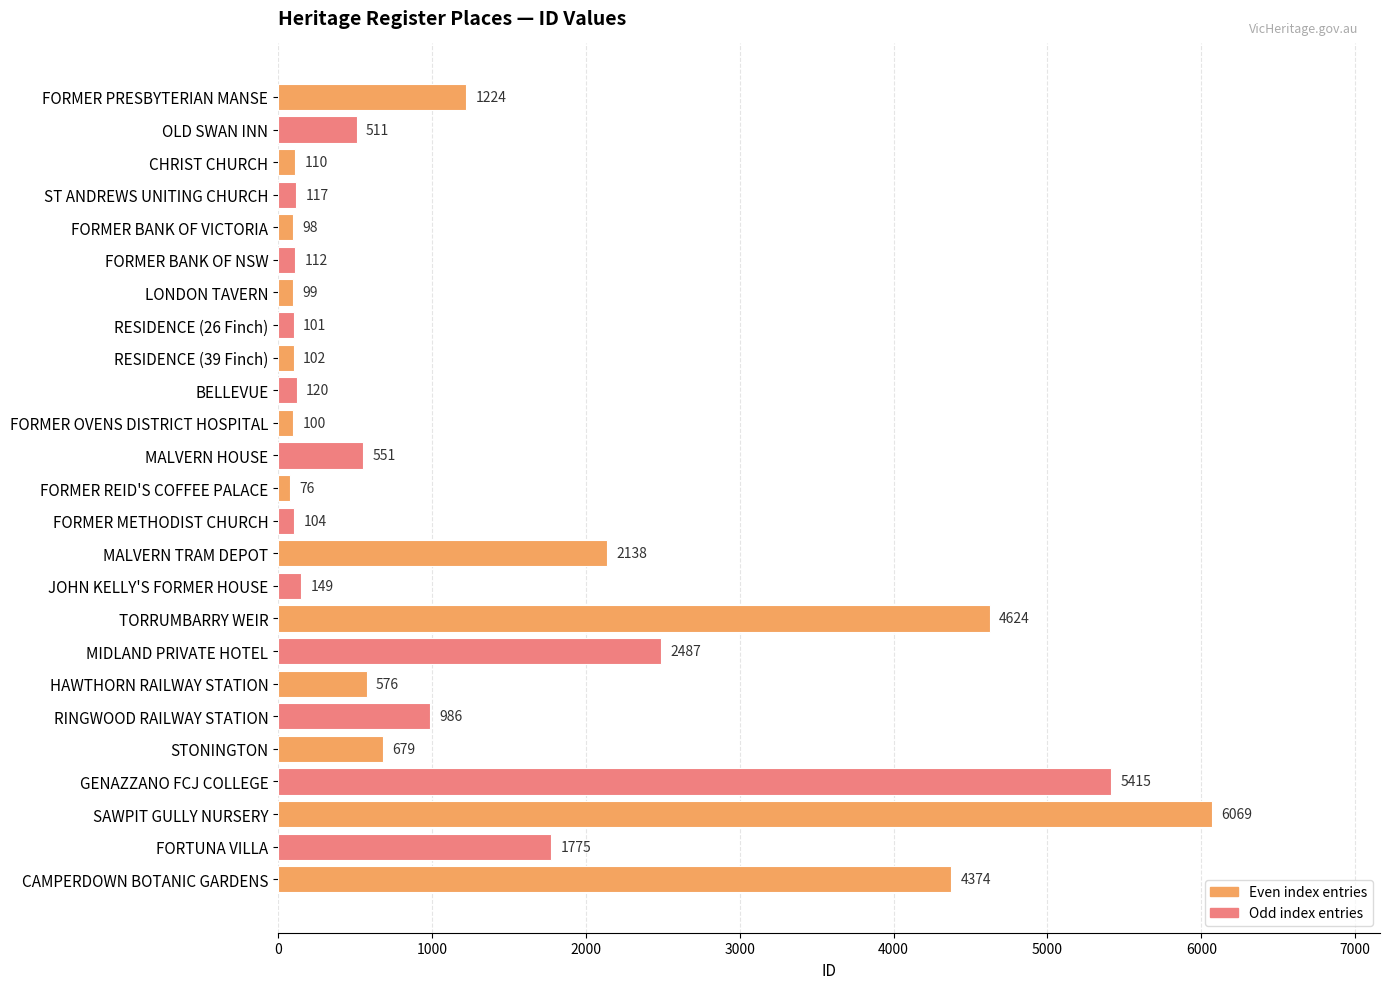

Reading top to bottom, transcribe all the data shown in this chart.

FORMER PRESBYTERIAN MANSE=1224	OLD SWAN INN=511	CHRIST CHURCH=110	ST ANDREWS UNITING CHURCH=117	FORMER BANK OF VICTORIA=98	FORMER BANK OF NSW=112	LONDON TAVERN=99	RESIDENCE (26 Finch)=101	RESIDENCE (39 Finch)=102	BELLEVUE=120	FORMER OVENS DISTRICT HOSPITAL=100	MALVERN HOUSE=551	FORMER REID'S COFFEE PALACE=76	FORMER METHODIST CHURCH=104	MALVERN TRAM DEPOT=2138	JOHN KELLY'S FORMER HOUSE=149	TORRUMBARRY WEIR=4624	MIDLAND PRIVATE HOTEL=2487	HAWTHORN RAILWAY STATION=576	RINGWOOD RAILWAY STATION=986	STONINGTON=679	GENAZZANO FCJ COLLEGE=5415	SAWPIT GULLY NURSERY=6069	FORTUNA VILLA=1775	CAMPERDOWN BOTANIC GARDENS=4374